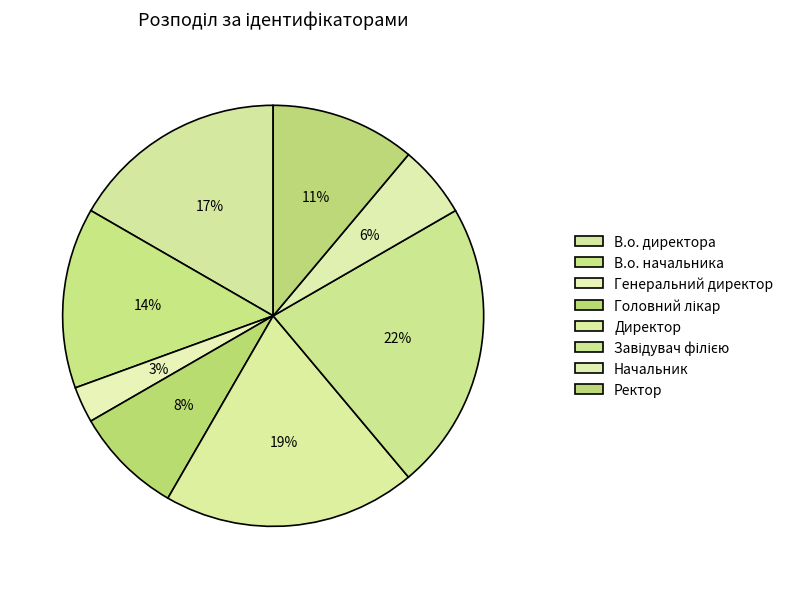

To the nearest percent, what is the difference between the largest and smallest slice percentages?

19%